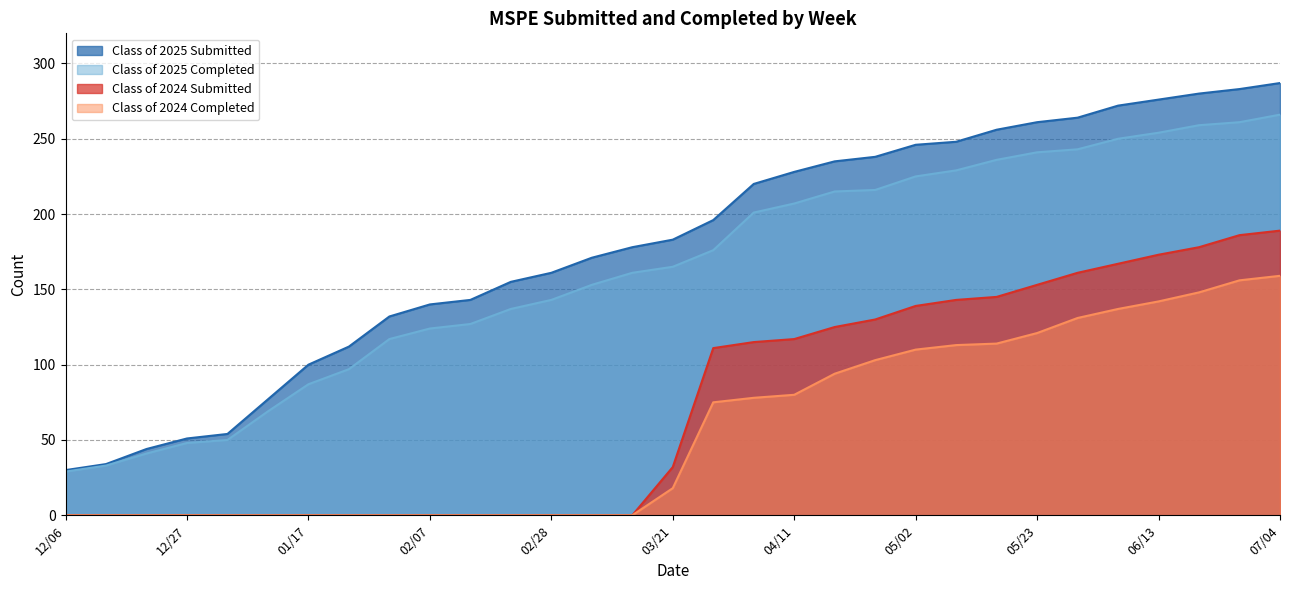

What are all the series names shown in the legend?

Class of 2025 Submitted, Class of 2025 Completed, Class of 2024 Submitted, Class of 2024 Completed